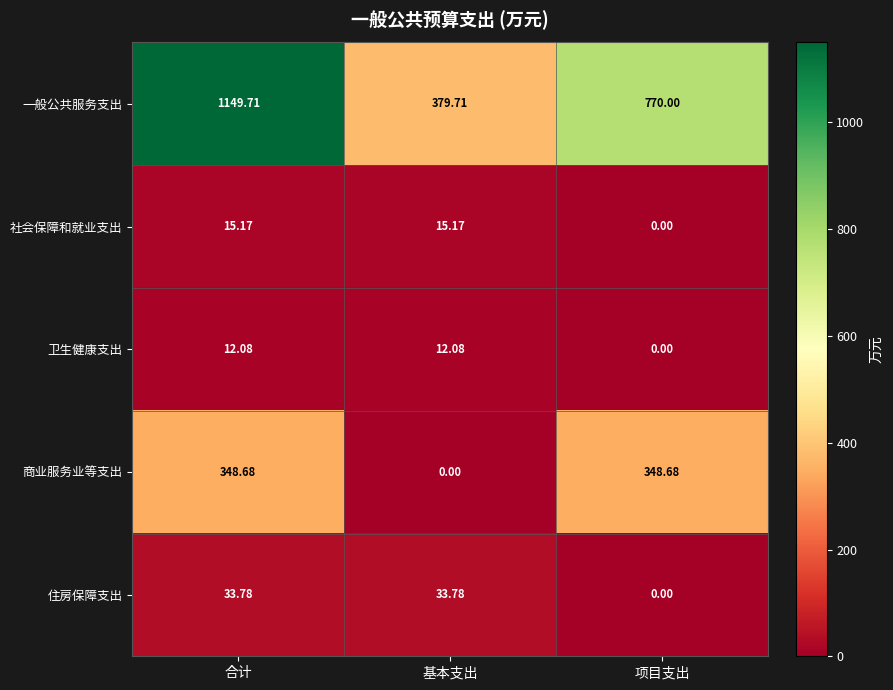

At which category is the sum across all series the highest?

合计